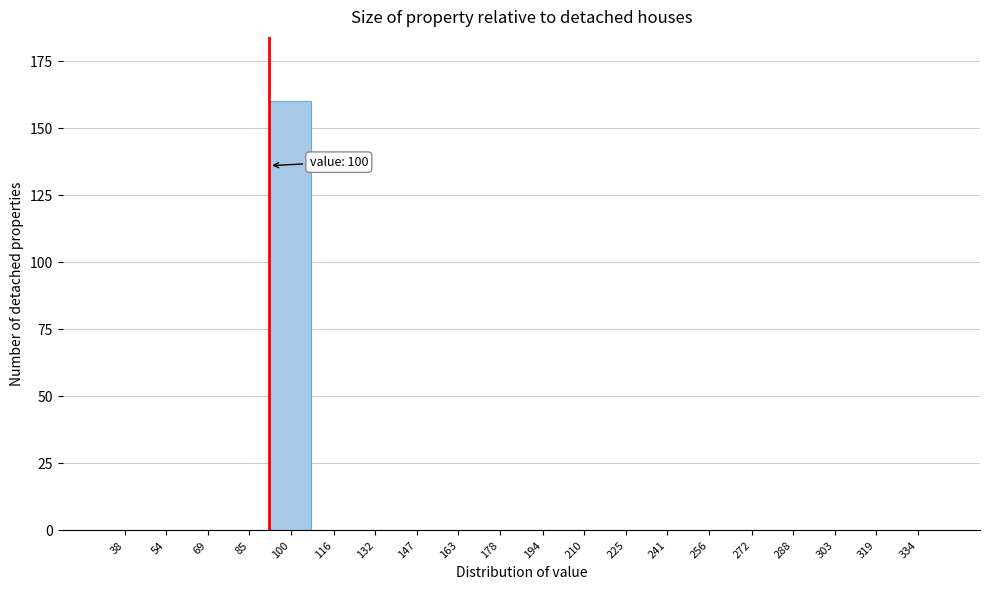

Reading left to right, what are all the values shown in this chart?

38=0	54=0	69=0	85=0	100=160	116=0	132=0	147=0	163=0	178=0	194=0	210=0	225=0	241=0	256=0	272=0	288=0	303=0	319=0	334=0